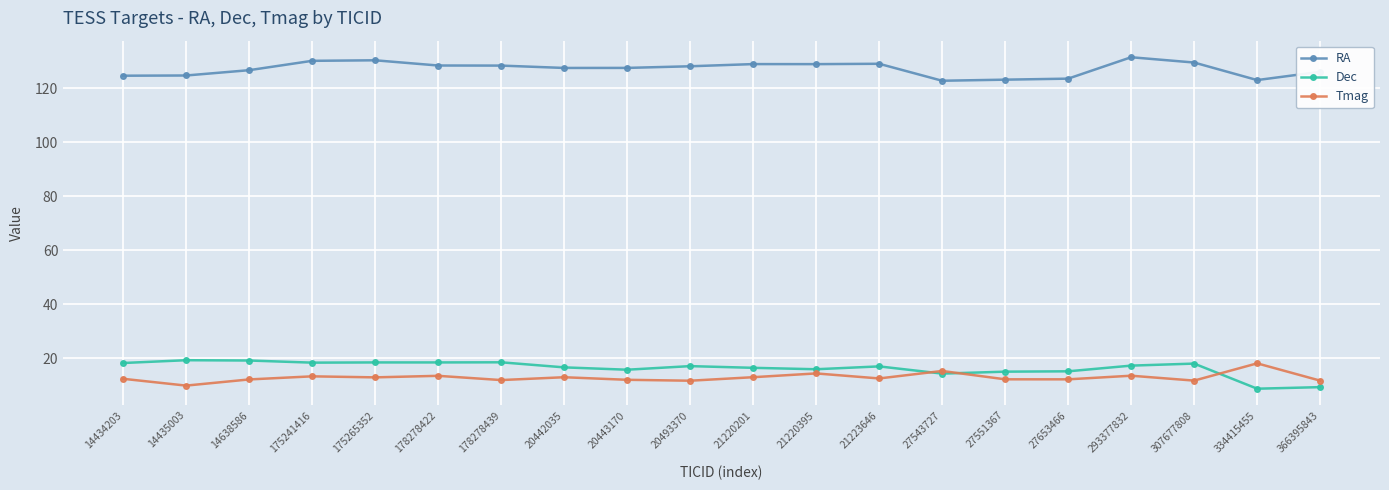

At which label does Tmag reach its minimum?

14435003